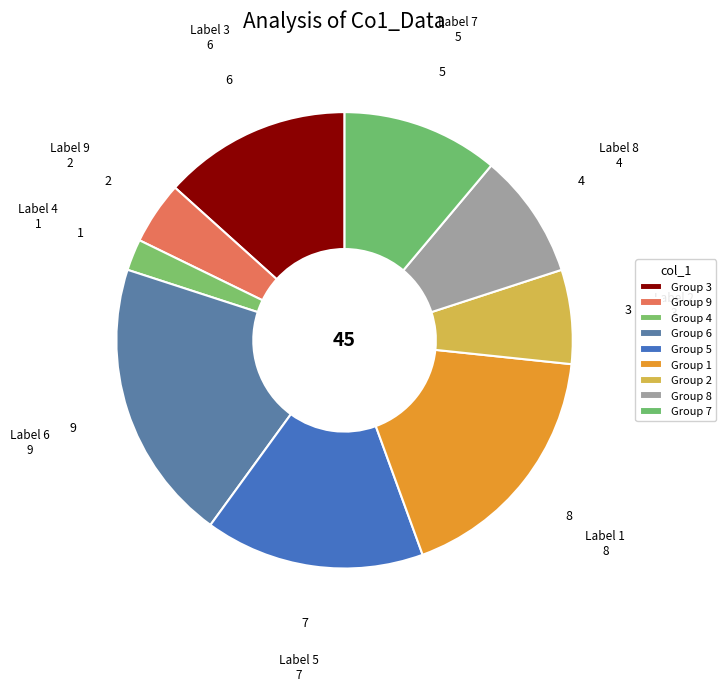

How many segments does this pie chart have?

9